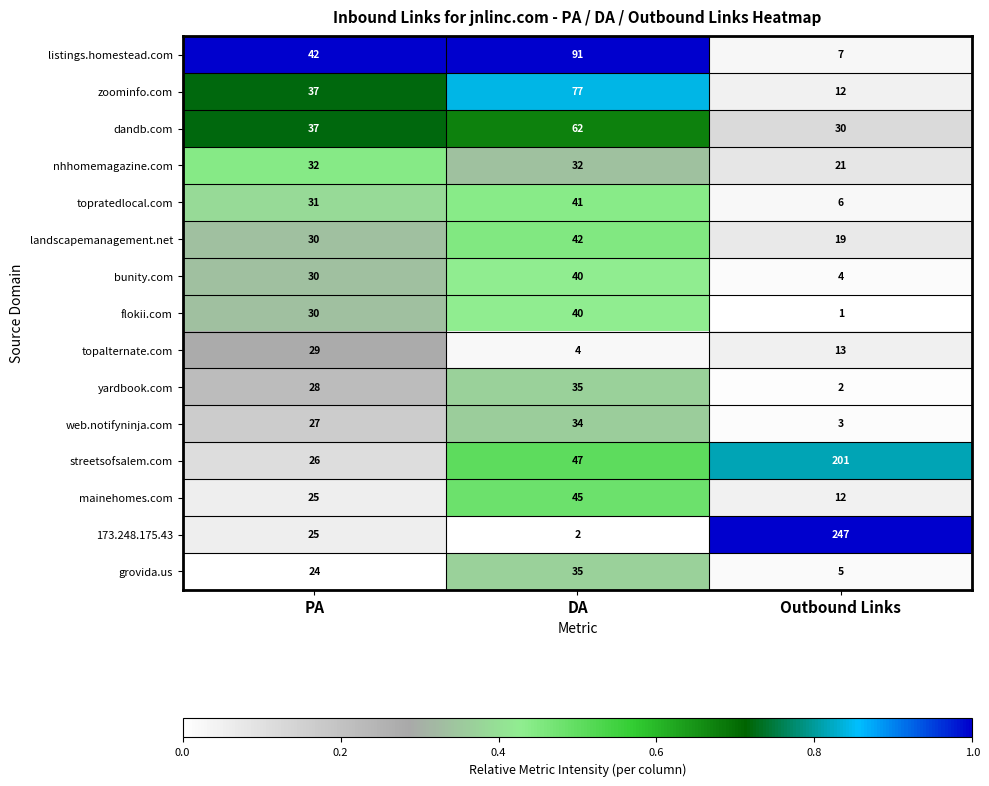

Which category has the lowest value across all series?

Outbound Links